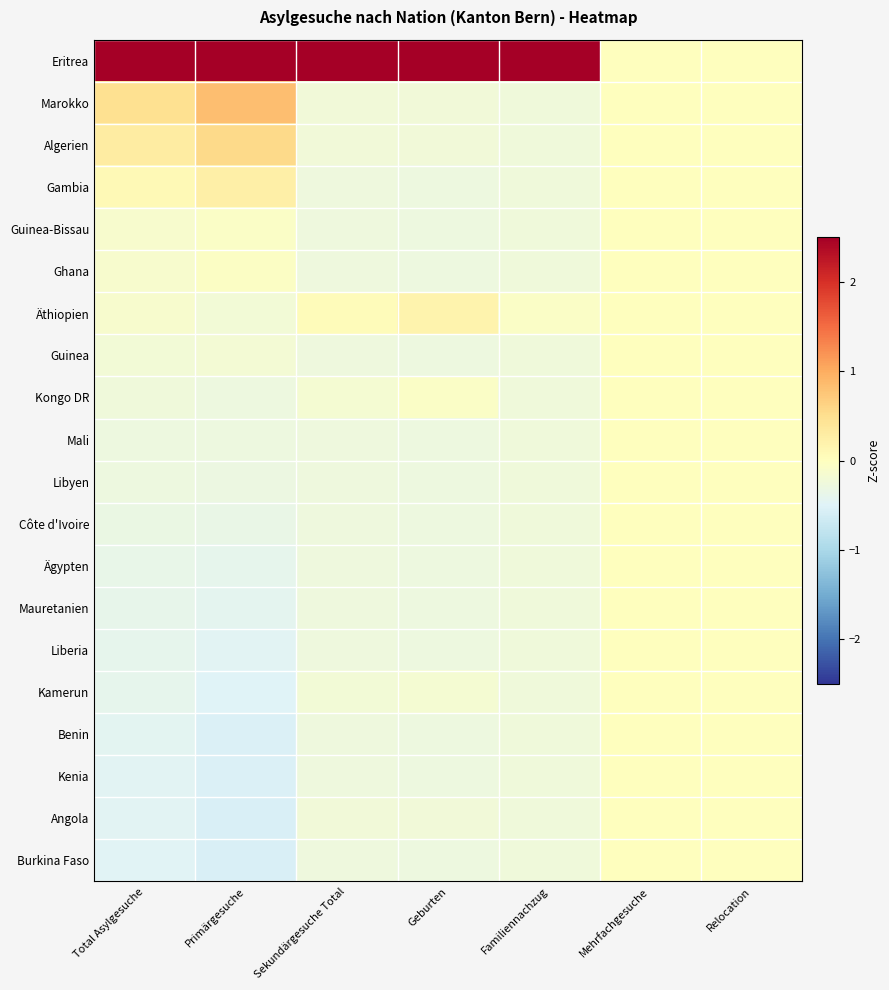

Reading left to right, what are all the values shown in this chart?

Eritrea: Total Asylgesuche=4.2	Primärgesuche=4.1	Sekundärgesuche Total=4.3	Geburten=4.3	Familiennachzug=4.4	Mehrfachgesuche=0.0	Relocation=0.0
Marokko: Total Asylgesuche=0.5	Primärgesuche=0.8	Sekundärgesuche Total=-0.2	Geburten=-0.2	Familiennachzug=-0.2	Mehrfachgesuche=0.0	Relocation=0.0
Algerien: Total Asylgesuche=0.3	Primärgesuche=0.6	Sekundärgesuche Total=-0.2	Geburten=-0.2	Familiennachzug=-0.2	Mehrfachgesuche=0.0	Relocation=0.0
Gambia: Total Asylgesuche=0.1	Primärgesuche=0.2	Sekundärgesuche Total=-0.3	Geburten=-0.3	Familiennachzug=-0.2	Mehrfachgesuche=0.0	Relocation=0.0
Guinea-Bissau: Total Asylgesuche=-0.1	Primärgesuche=-0.1	Sekundärgesuche Total=-0.3	Geburten=-0.3	Familiennachzug=-0.2	Mehrfachgesuche=0.0	Relocation=0.0
Ghana: Total Asylgesuche=-0.1	Primärgesuche=-0.1	Sekundärgesuche Total=-0.3	Geburten=-0.3	Familiennachzug=-0.2	Mehrfachgesuche=0.0	Relocation=0.0
Äthiopien: Total Asylgesuche=-0.1	Primärgesuche=-0.2	Sekundärgesuche Total=0.0	Geburten=0.2	Familiennachzug=-0.1	Mehrfachgesuche=0.0	Relocation=0.0
Guinea: Total Asylgesuche=-0.2	Primärgesuche=-0.2	Sekundärgesuche Total=-0.3	Geburten=-0.3	Familiennachzug=-0.2	Mehrfachgesuche=0.0	Relocation=0.0
Kongo DR: Total Asylgesuche=-0.2	Primärgesuche=-0.3	Sekundärgesuche Total=-0.2	Geburten=-0.1	Familiennachzug=-0.2	Mehrfachgesuche=0.0	Relocation=0.0
Mali: Total Asylgesuche=-0.3	Primärgesuche=-0.3	Sekundärgesuche Total=-0.3	Geburten=-0.3	Familiennachzug=-0.2	Mehrfachgesuche=0.0	Relocation=0.0
Libyen: Total Asylgesuche=-0.3	Primärgesuche=-0.3	Sekundärgesuche Total=-0.3	Geburten=-0.3	Familiennachzug=-0.2	Mehrfachgesuche=0.0	Relocation=0.0
Côte d'Ivoire: Total Asylgesuche=-0.3	Primärgesuche=-0.3	Sekundärgesuche Total=-0.3	Geburten=-0.3	Familiennachzug=-0.2	Mehrfachgesuche=0.0	Relocation=0.0
Ägypten: Total Asylgesuche=-0.4	Primärgesuche=-0.4	Sekundärgesuche Total=-0.3	Geburten=-0.3	Familiennachzug=-0.2	Mehrfachgesuche=0.0	Relocation=0.0
Mauretanien: Total Asylgesuche=-0.4	Primärgesuche=-0.4	Sekundärgesuche Total=-0.3	Geburten=-0.3	Familiennachzug=-0.2	Mehrfachgesuche=0.0	Relocation=0.0
Liberia: Total Asylgesuche=-0.4	Primärgesuche=-0.5	Sekundärgesuche Total=-0.3	Geburten=-0.3	Familiennachzug=-0.2	Mehrfachgesuche=0.0	Relocation=0.0
Kamerun: Total Asylgesuche=-0.4	Primärgesuche=-0.5	Sekundärgesuche Total=-0.2	Geburten=-0.2	Familiennachzug=-0.2	Mehrfachgesuche=0.0	Relocation=0.0
Benin: Total Asylgesuche=-0.4	Primärgesuche=-0.5	Sekundärgesuche Total=-0.3	Geburten=-0.3	Familiennachzug=-0.2	Mehrfachgesuche=0.0	Relocation=0.0
Kenia: Total Asylgesuche=-0.5	Primärgesuche=-0.5	Sekundärgesuche Total=-0.3	Geburten=-0.3	Familiennachzug=-0.2	Mehrfachgesuche=0.0	Relocation=0.0
Angola: Total Asylgesuche=-0.5	Primärgesuche=-0.6	Sekundärgesuche Total=-0.2	Geburten=-0.2	Familiennachzug=-0.2	Mehrfachgesuche=0.0	Relocation=0.0
Burkina Faso: Total Asylgesuche=-0.5	Primärgesuche=-0.6	Sekundärgesuche Total=-0.3	Geburten=-0.3	Familiennachzug=-0.2	Mehrfachgesuche=0.0	Relocation=0.0